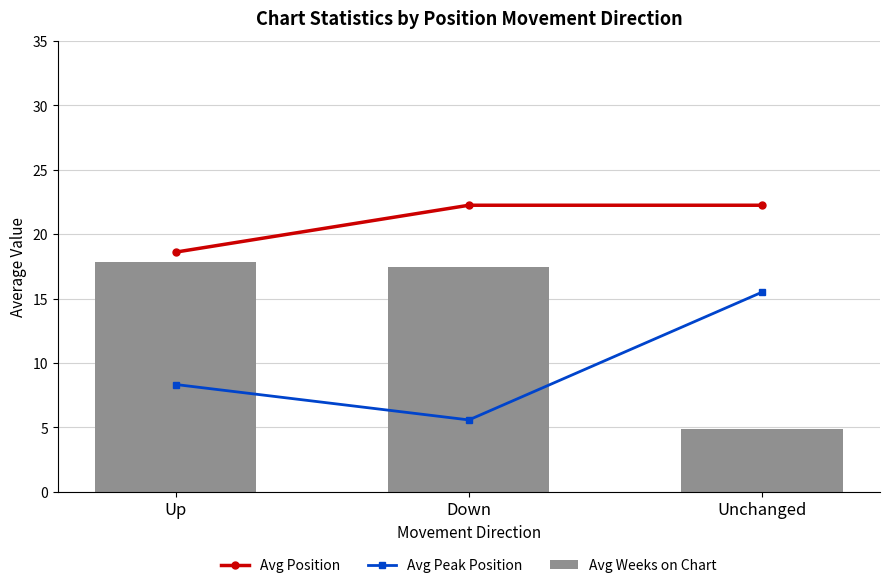

What is the maximum value shown in the chart?

22.2